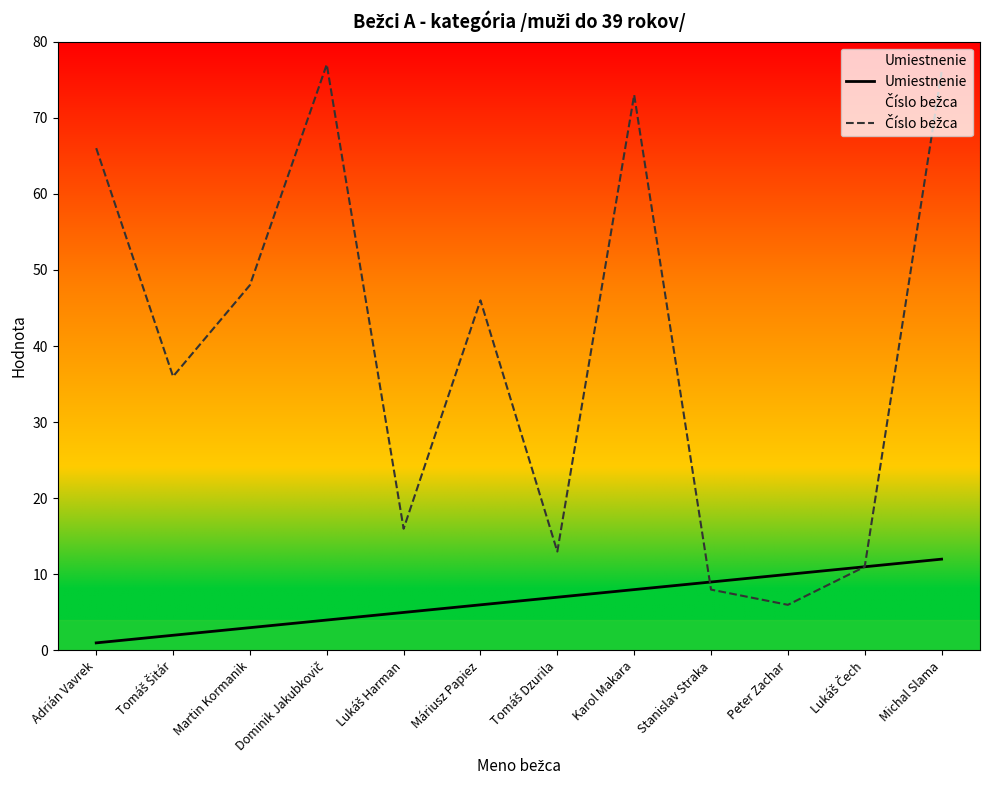

True or false: Číslo bežca has more than 1 interior local peaks.

True